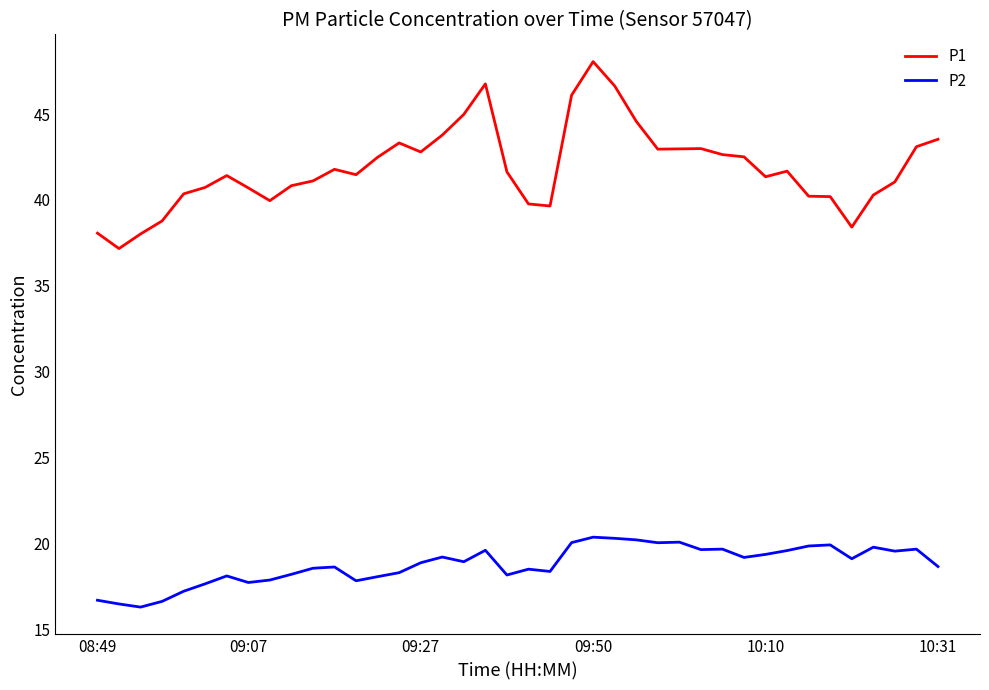

True or false: P1 and P2 cross at least once.

False